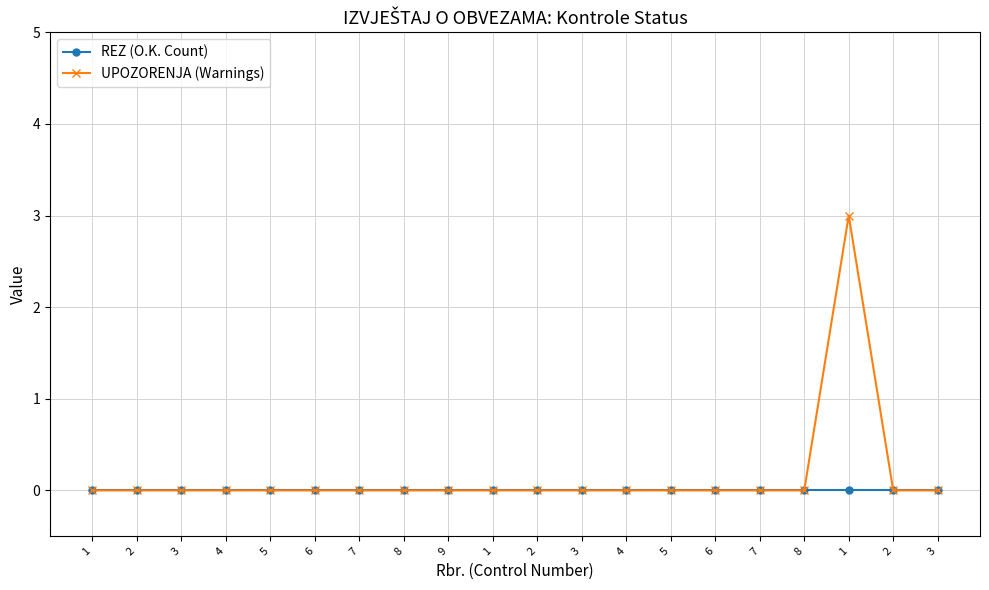

What is the label of the 6th point from the right?

6